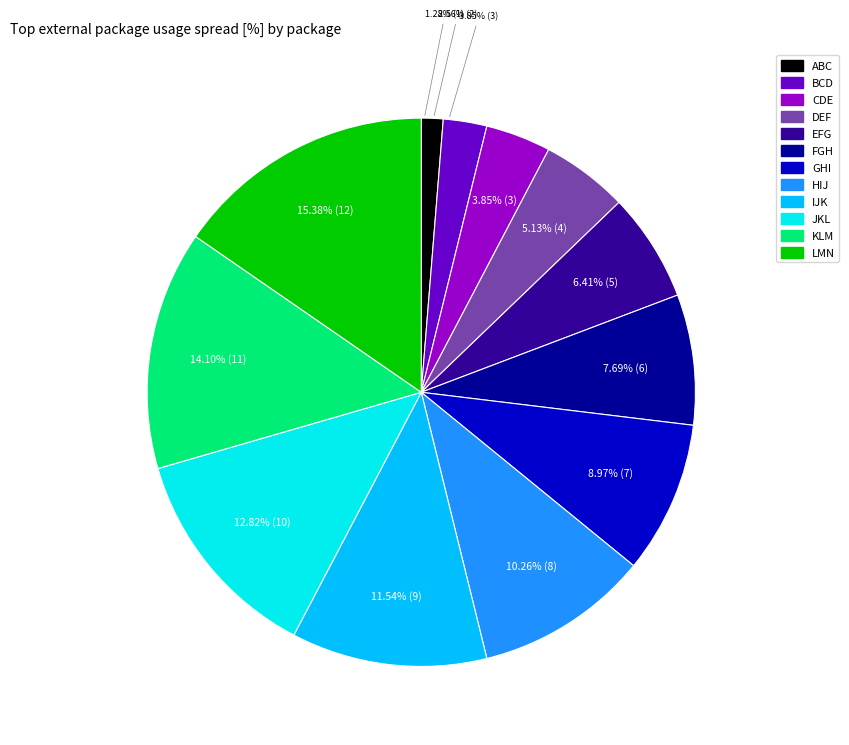

The EFG slice represents 6% of the pie. True or false?

True